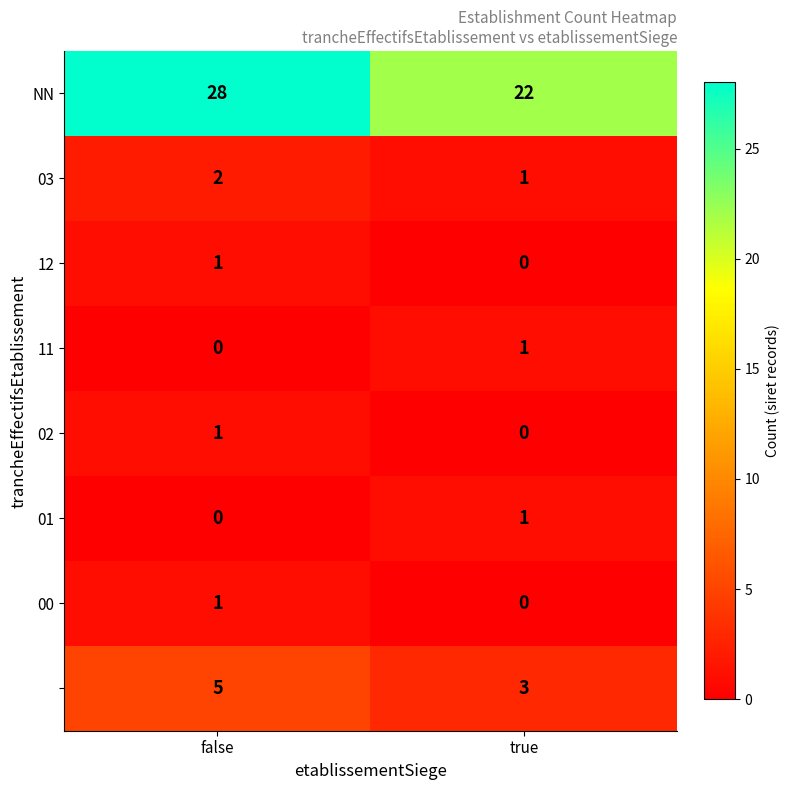

At which category is the sum across all series the highest?

false